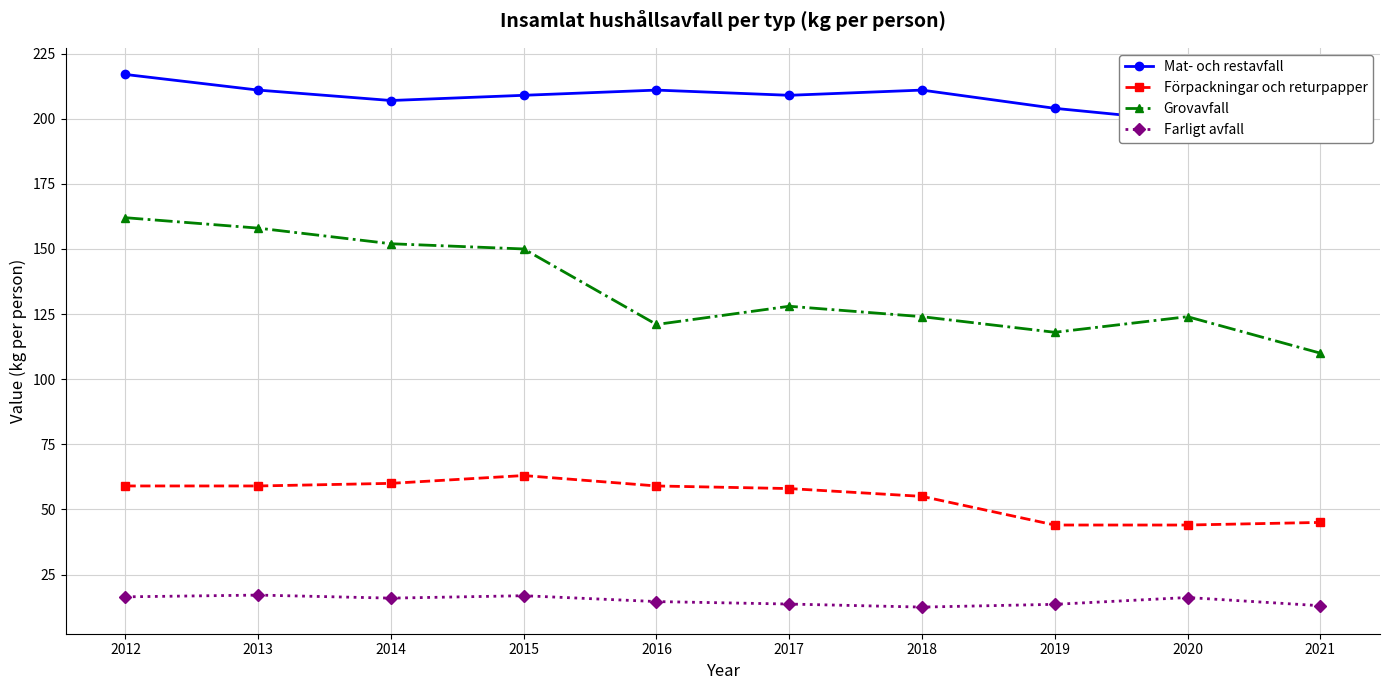

How many lines are shown in the chart?

4